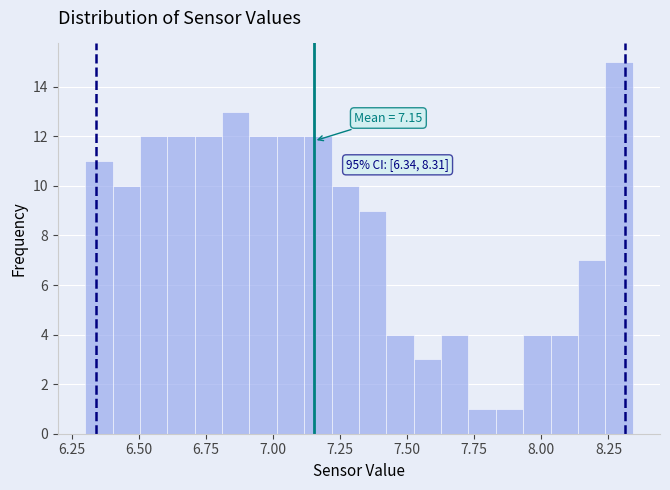

Around what value on the x-axis is the tallest bar? Give the approximate position of its centre, as read against the axis.

8.30